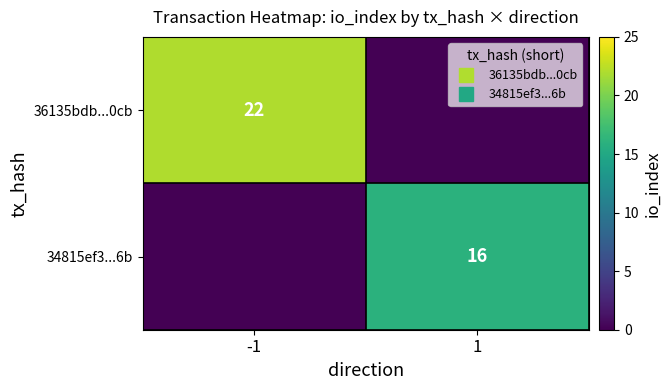

Count the 36135bdb...0cb values in the range 0 to 22.

2